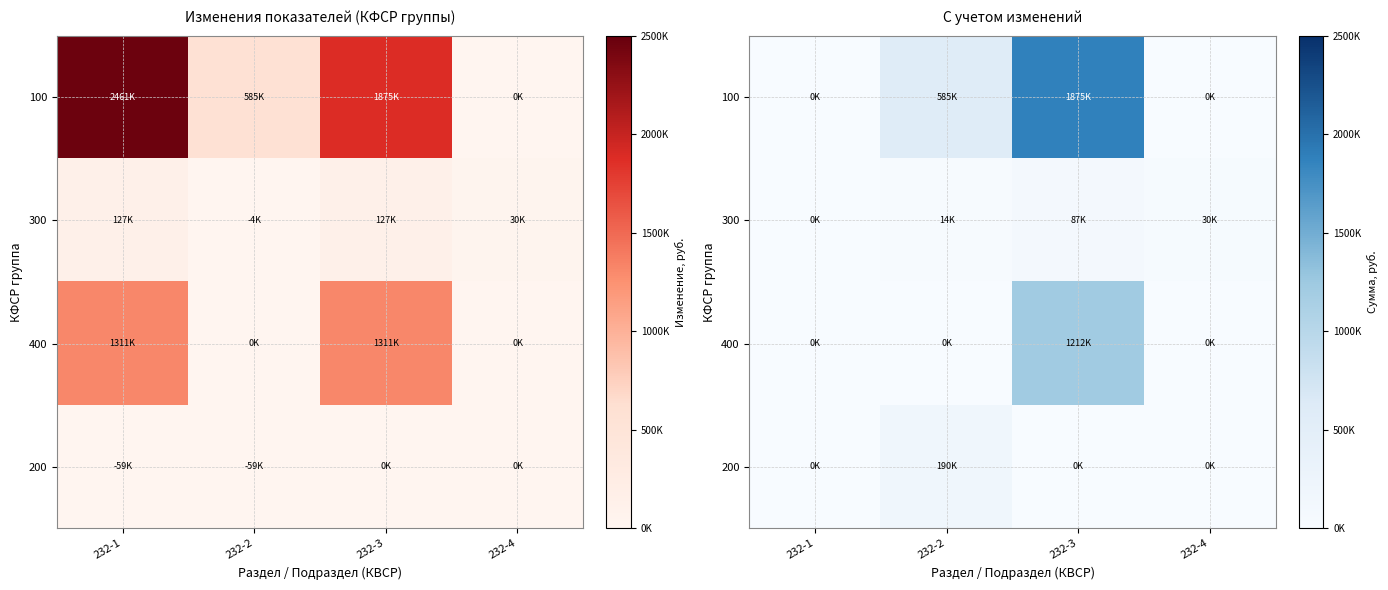

Is it true that 100 equals -793602 at 232-1?

False